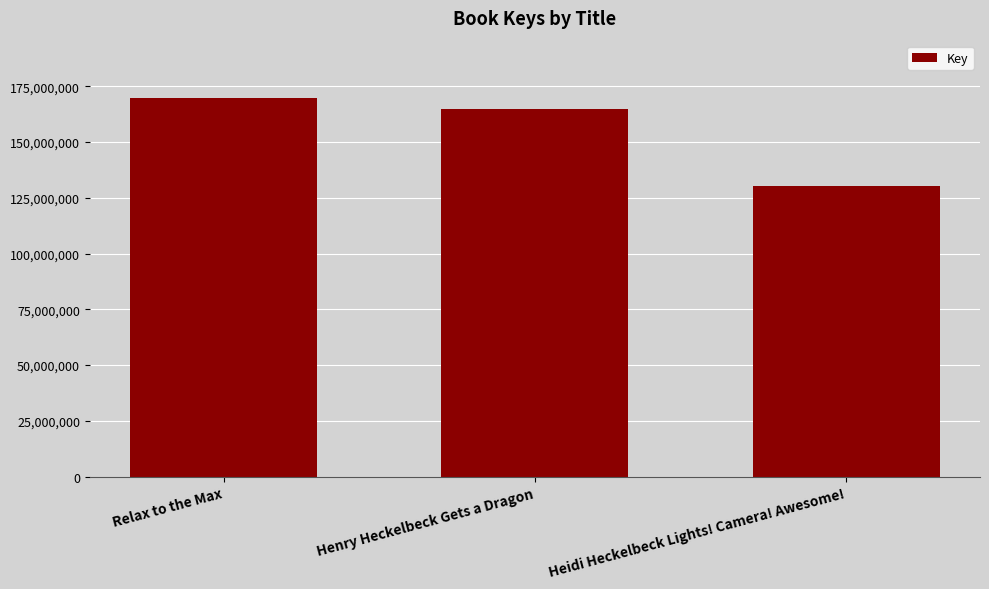

Which label corresponds to the smallest value in the chart?

Heidi Heckelbeck Lights! Camera! Awesome!